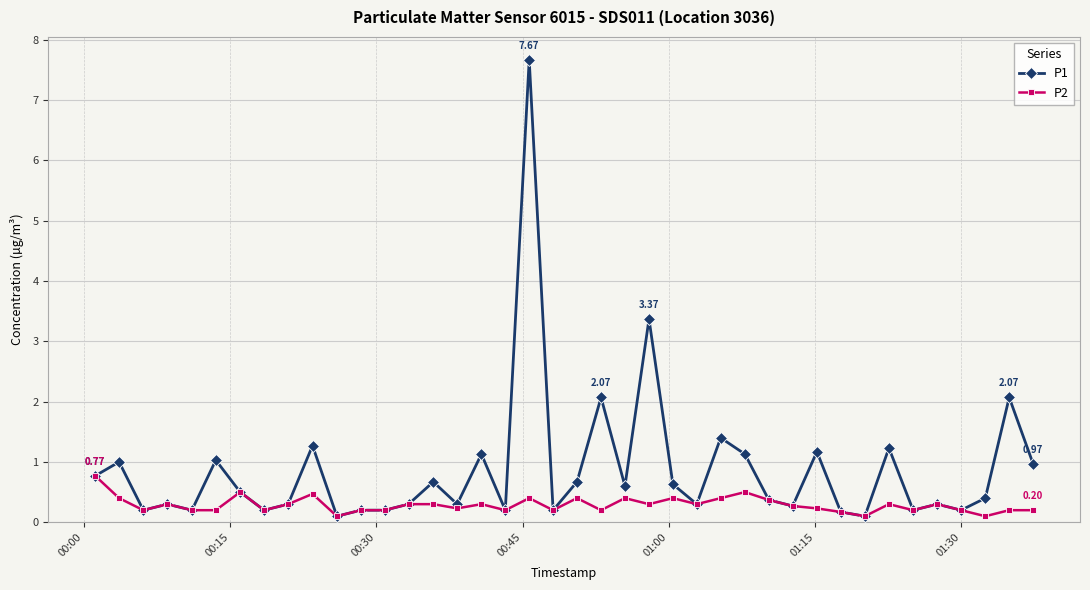

Reading left to right, transcribe all the data shown in this chart.

P1: 0.8	1.0	0.2	0.3	0.2	1.0	0.5	0.2	0.3	1.3	0.1	0.2	0.2	0.3	0.7	0.3	1.1	0.2	7.7	0.2	0.7	2.1	0.6	3.4	0.6	0.3	1.4	1.1	0.4	0.3	1.2	0.2	0.1	1.2	0.2	0.3	0.2	0.4	2.1	1.0
P2: 0.8	0.4	0.2	0.3	0.2	0.2	0.5	0.2	0.3	0.5	0.1	0.2	0.2	0.3	0.3	0.2	0.3	0.2	0.4	0.2	0.4	0.2	0.4	0.3	0.4	0.3	0.4	0.5	0.4	0.3	0.2	0.2	0.1	0.3	0.2	0.3	0.2	0.1	0.2	0.2